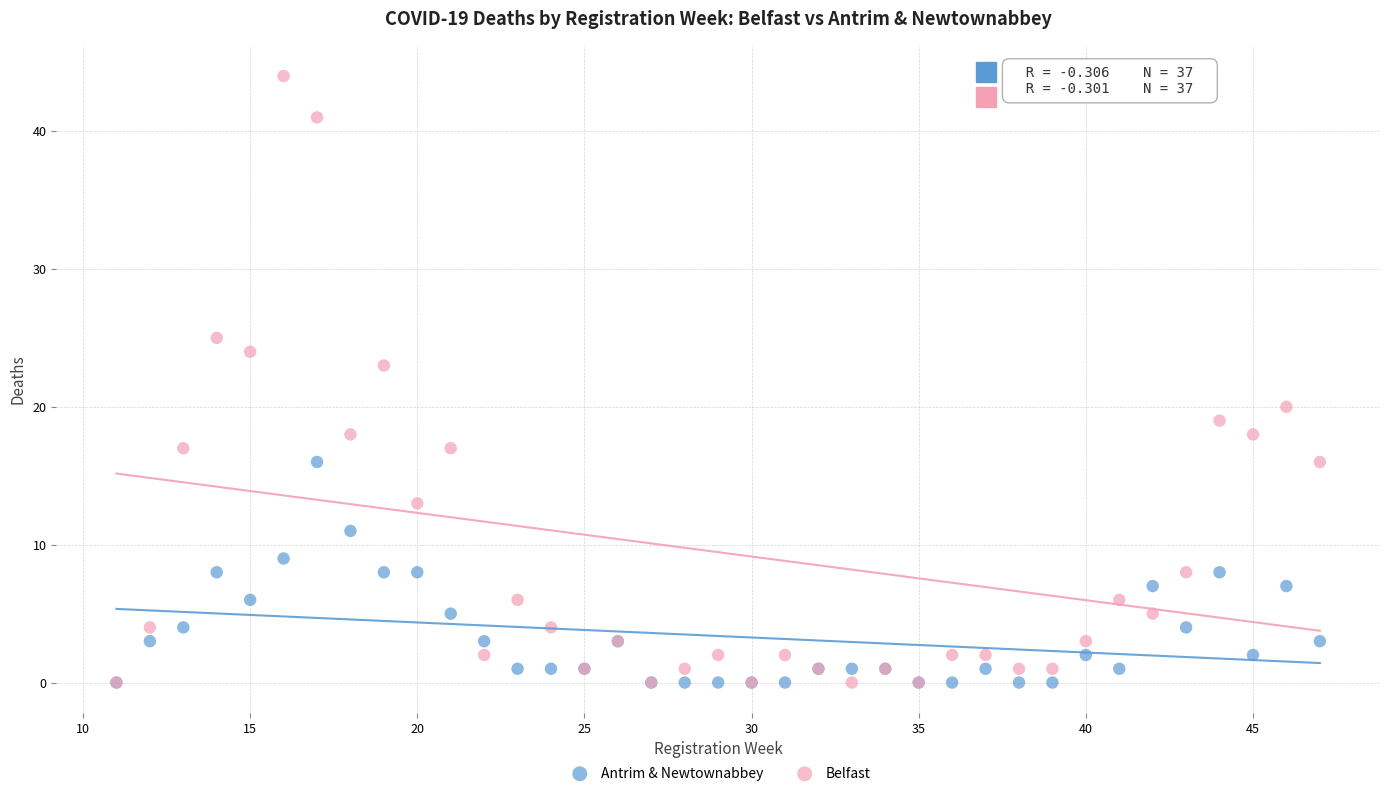

What are all the series names shown in the legend?

Antrim & Newtownabbey, Belfast